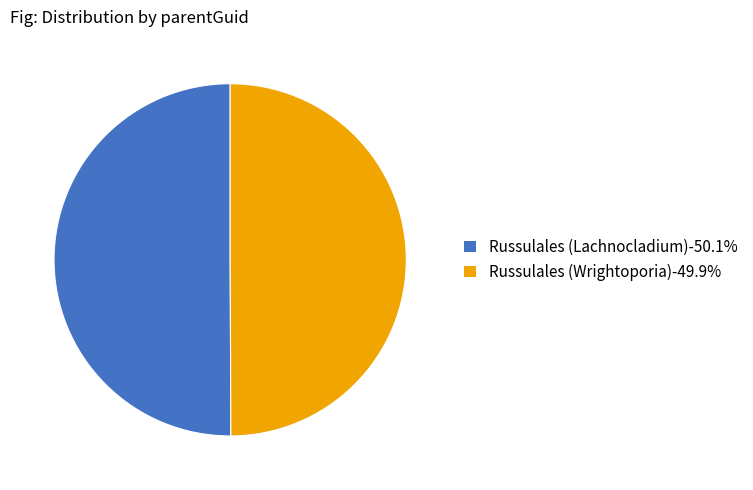

Combined, do Russulales (Lachnocladium)-50.1% and Russulales (Wrightoporia)-49.9% account for over 50%?

Yes